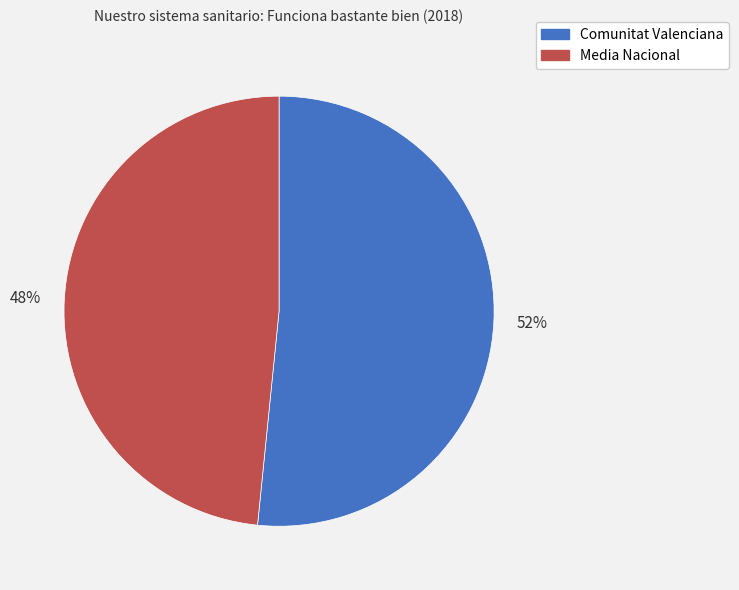

Rank the categories by value from lowest to highest.

Media Nacional, Comunitat Valenciana